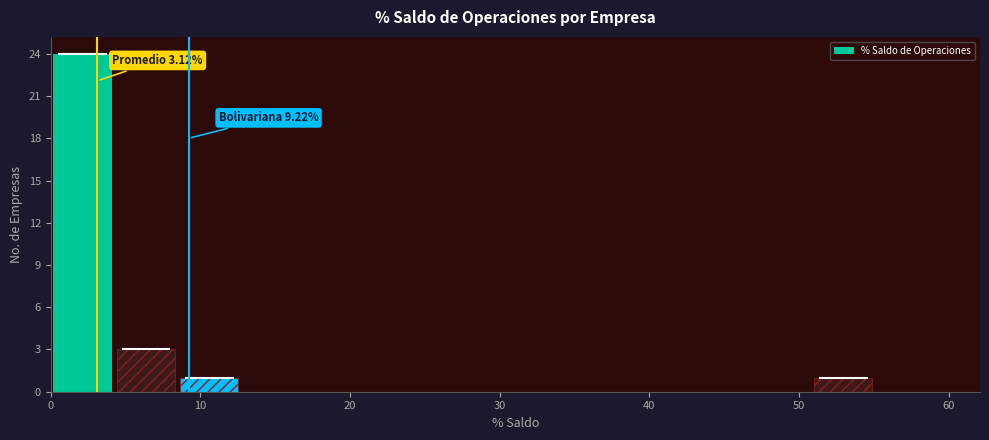

Over which range of the x-axis is the bar tallest?

0 to 4